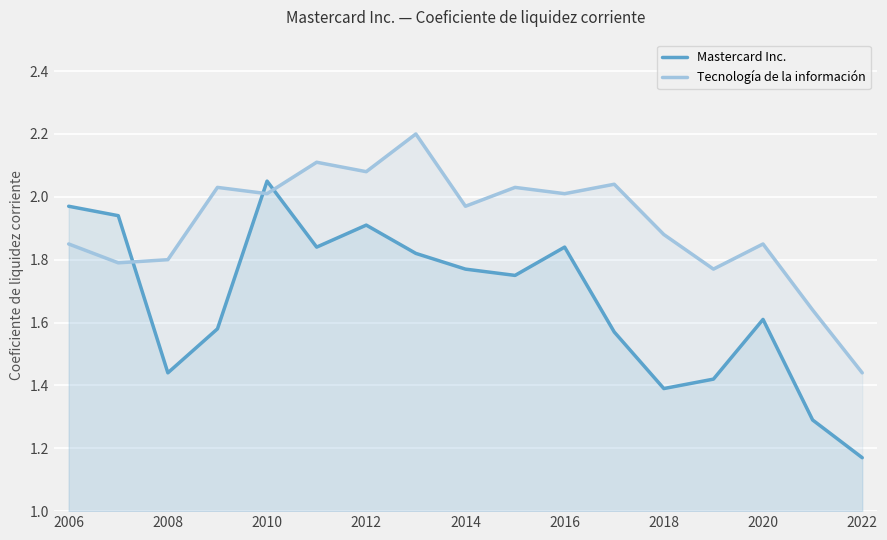

Which category has the lowest value across all series?

2022